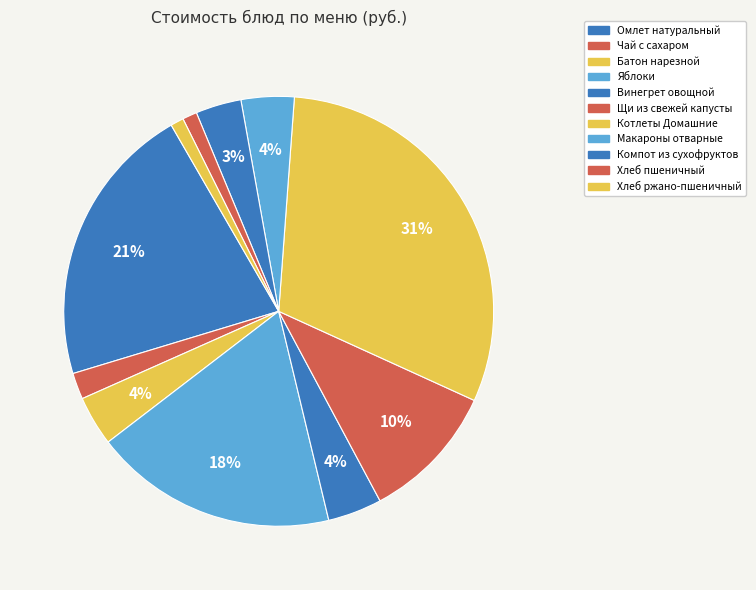

How many slices are in this pie chart?

11